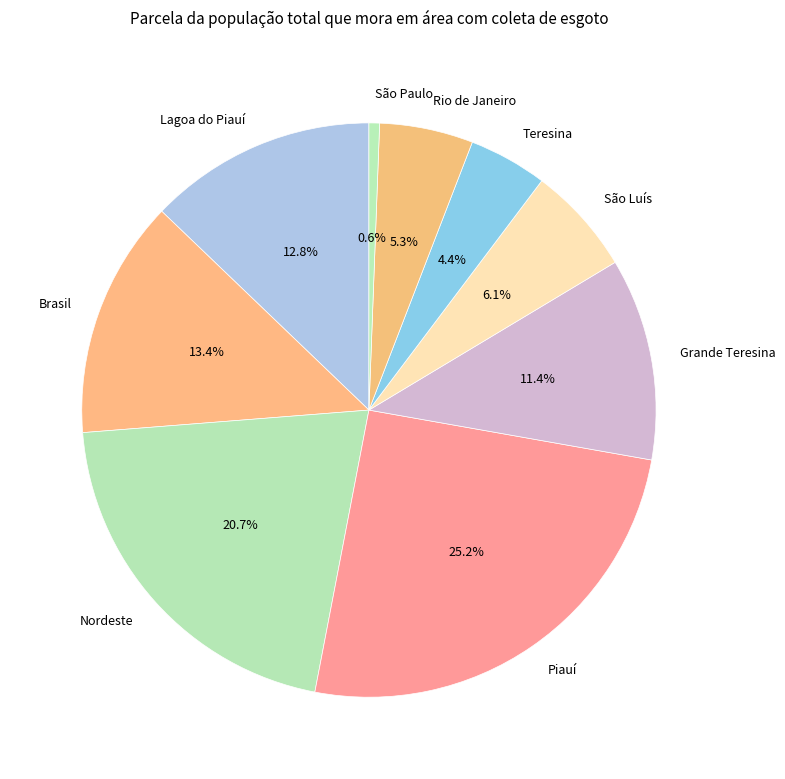

Combined, do São Luís and São Paulo account for over 50%?

No